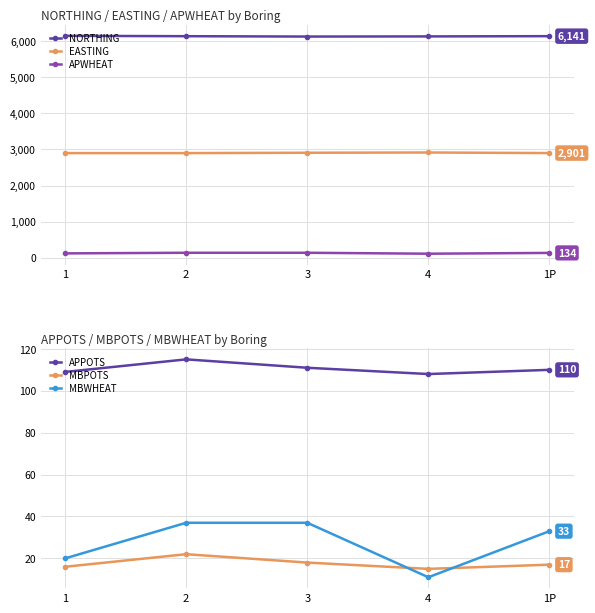

How many data points in APPOTS are above 110?

2